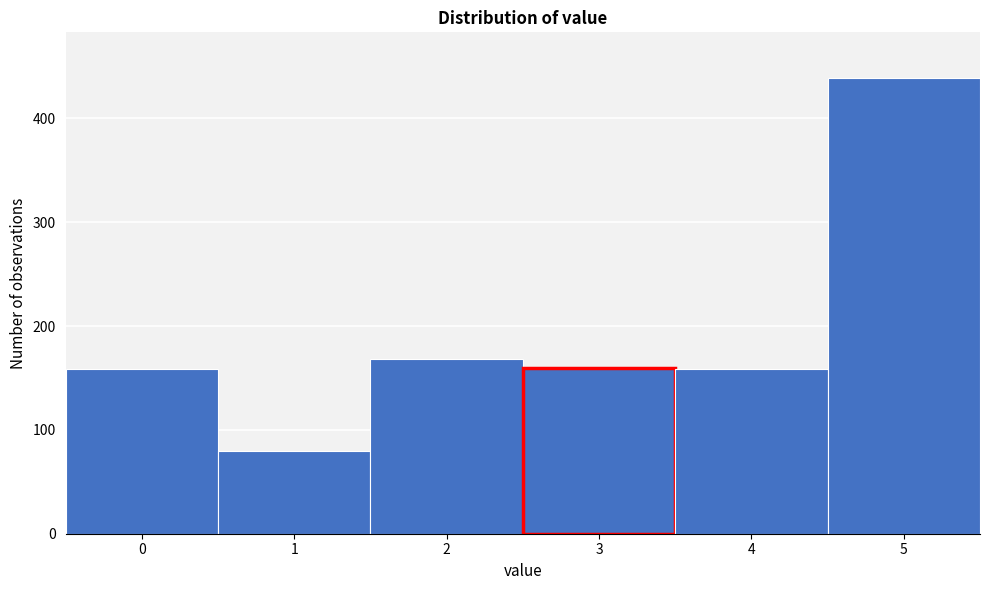

What is the sum of the values at 1 and 0?

239